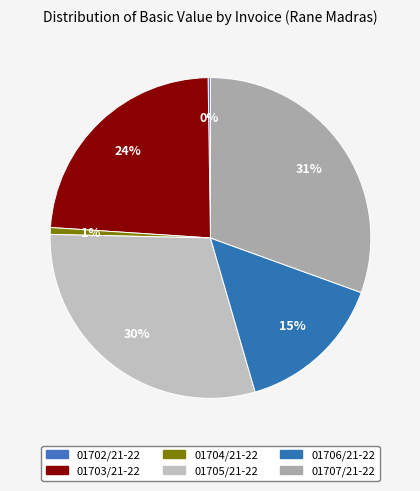

Rank the categories by value from lowest to highest.

01702/21-22, 01704/21-22, 01706/21-22, 01703/21-22, 01705/21-22, 01707/21-22